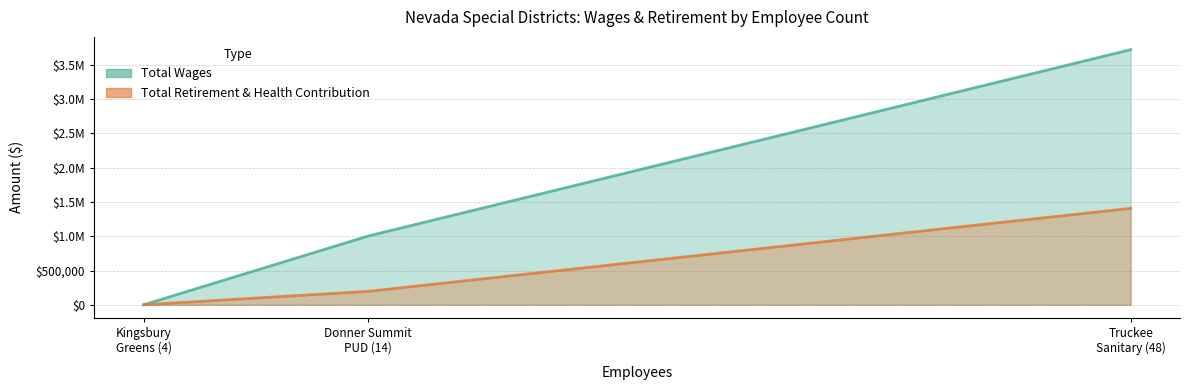

Count the Total Wages values in the range 0 to 3723968.

3